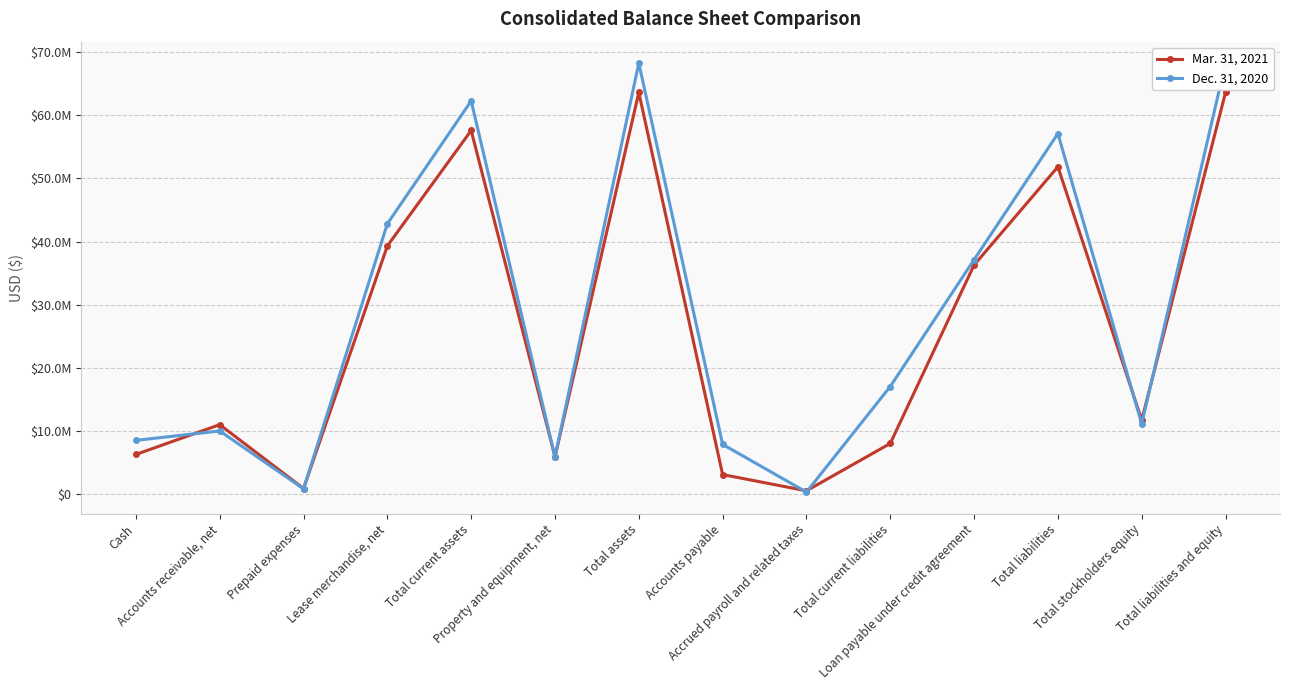

True or false: Mar. 31, 2021 and Dec. 31, 2020 cross at least once.

True